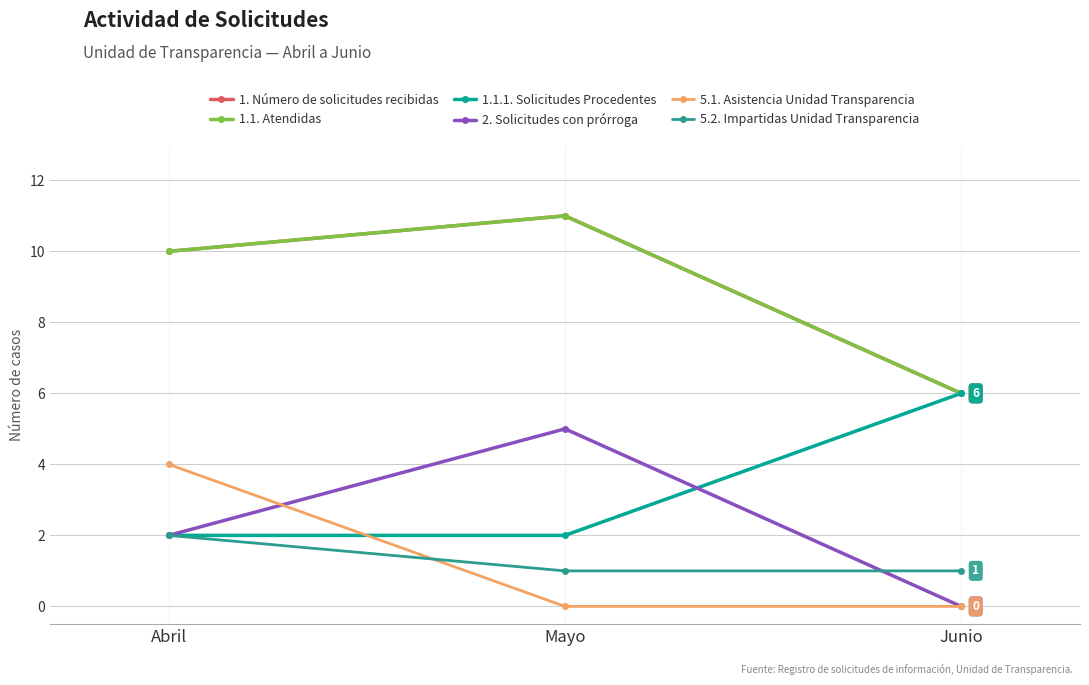

Between Mayo and Junio, which series saw the biggest shift?

1. Número de solicitudes recibidas